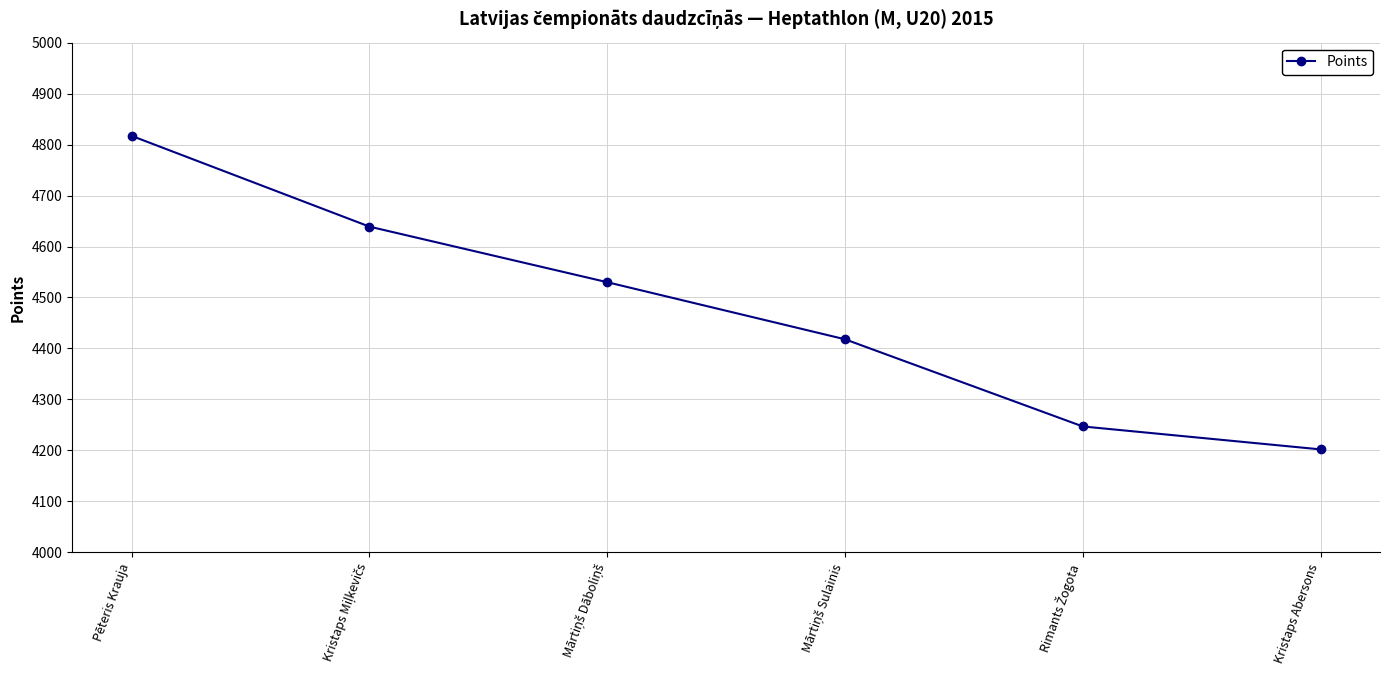

Which category has the lowest value across all series?

Kristaps Abersons